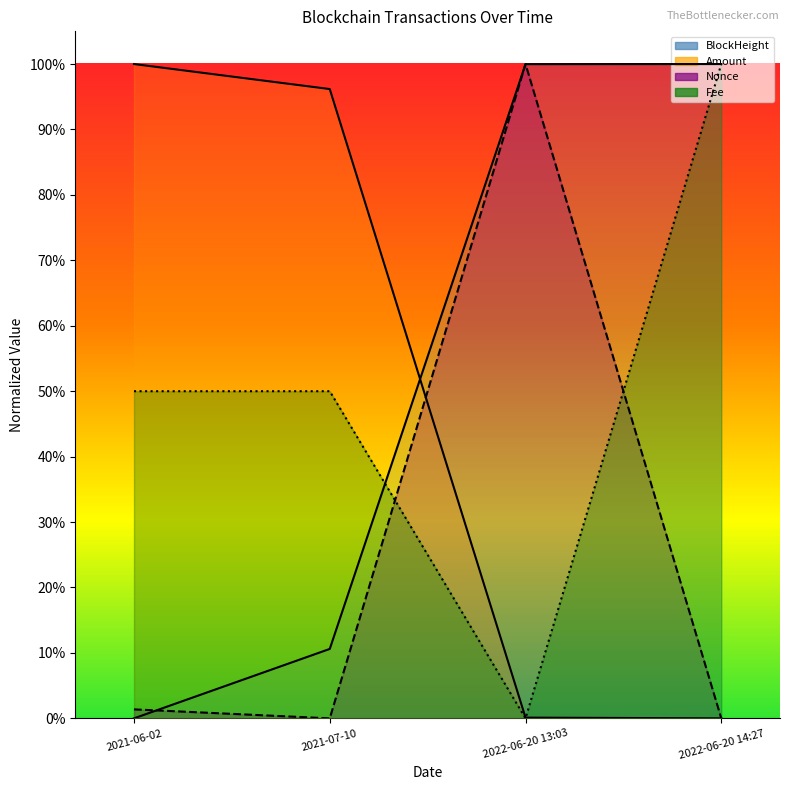

What is the spread (max minus min) of values at 2022-06-20 13:03?

1.0